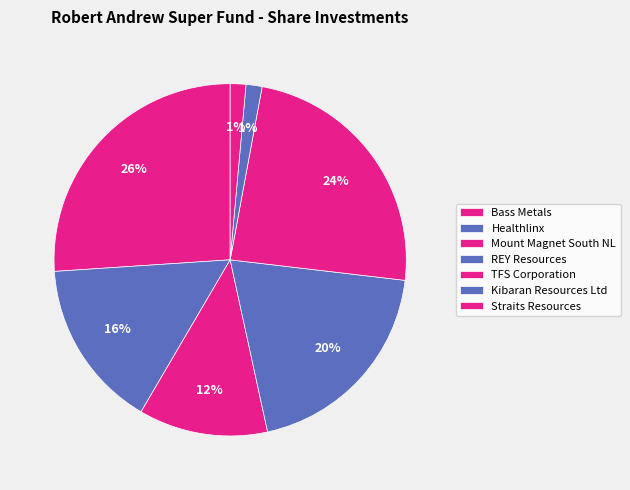

True or false: Bass Metals accounts for 26% of the total.

True